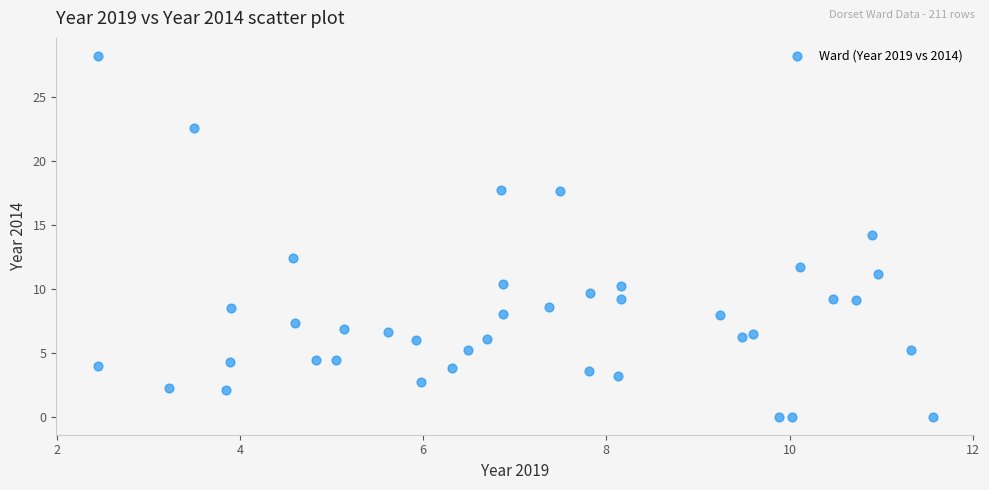

What is the range of Y values (max minus min)?

28.2